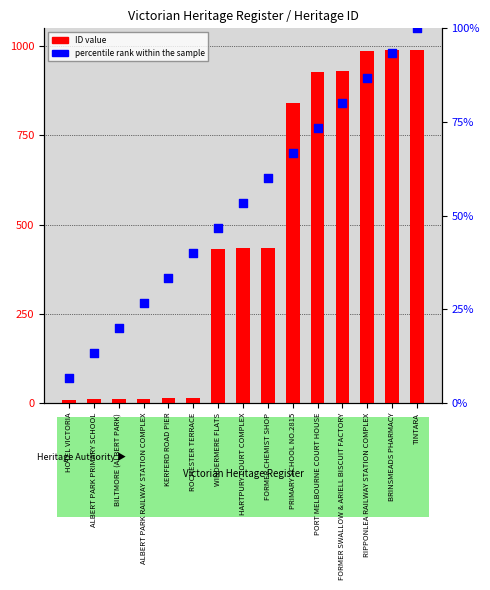

What are all the series names shown in the legend?

ID value, percentile rank within the sample